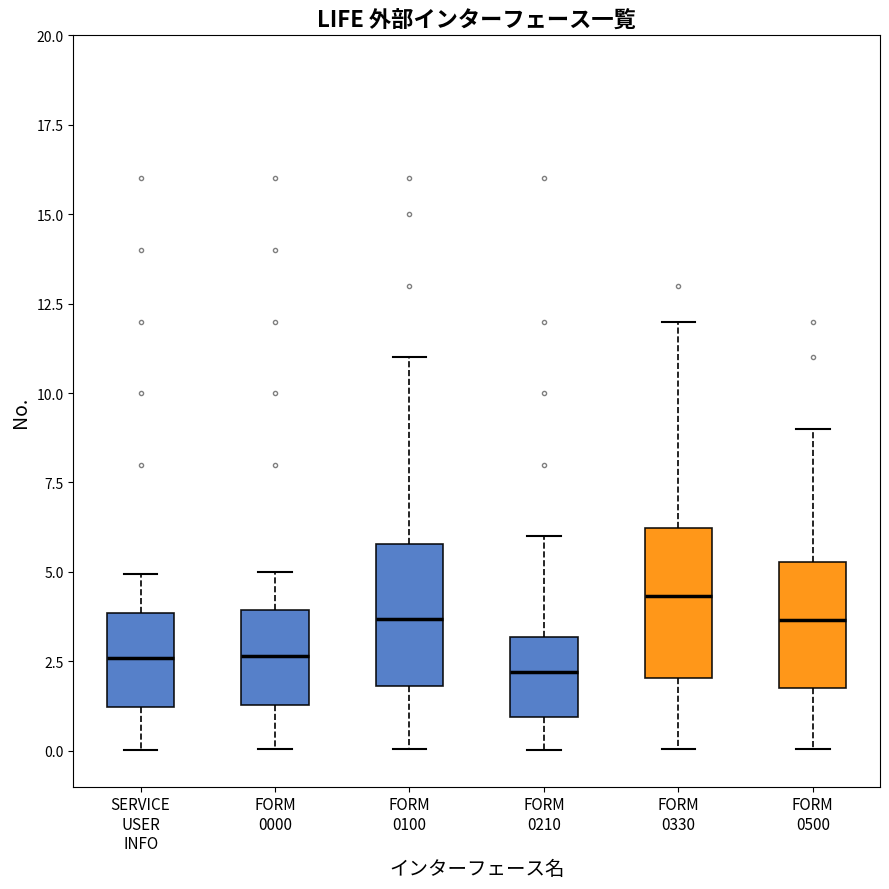

Reading left to right, read every box against the y-axis: the position of its median line, the range the box covers, and the ends of its whiskers. The values are not printed on the chart, so give them approximately, as read against the axis.

SERVICE USER INFO: median 2.5, box 1.0 to 4.0, whiskers 0.0 to 5.0
FORM 0000: median 2.5, box 1.5 to 4.0, whiskers 0.0 to 5.0
FORM 0100: median 3.5, box 2.0 to 6.0, whiskers 0.0 to 11.0
FORM 0210: median 2.0, box 1.0 to 3.0, whiskers 0.0 to 6.0
FORM 0330: median 4.5, box 2.0 to 6.0, whiskers 0.0 to 12.0
FORM 0500: median 3.5, box 2.0 to 5.5, whiskers 0.0 to 9.0